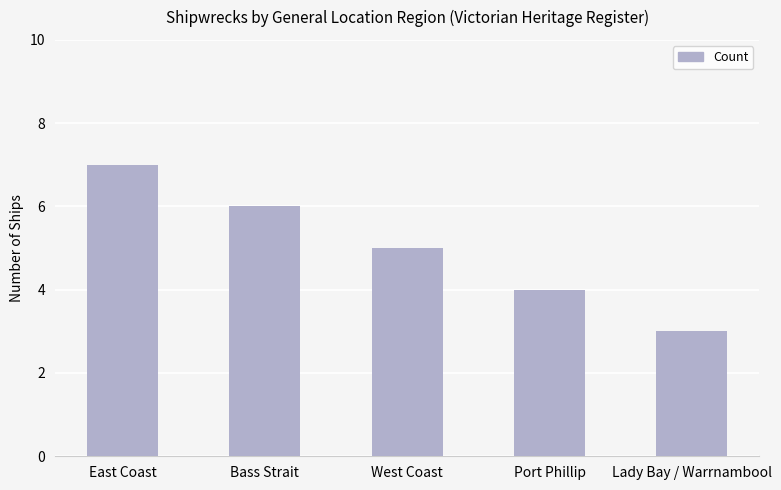

List the labels in order of value, largest first.

East Coast, Bass Strait, West Coast, Port Phillip, Lady Bay / Warrnambool